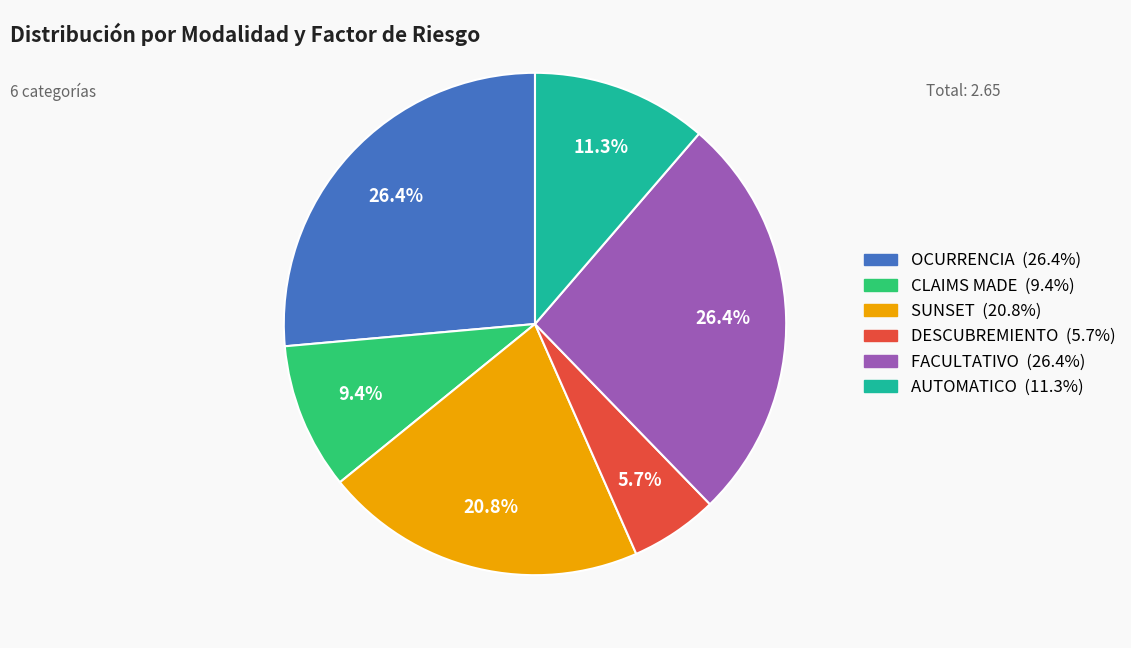

Which slice is the smallest?

DESCUBREMIENTO